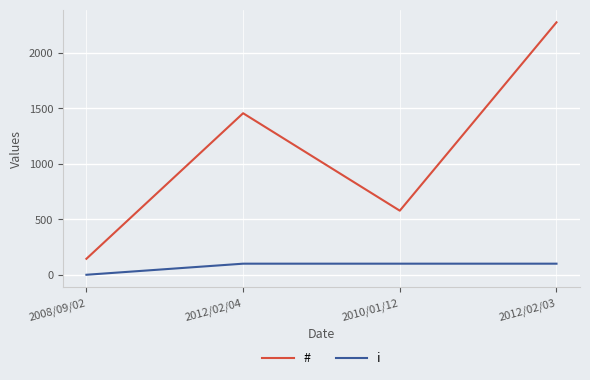

Where is the first local minimum for #?

2010/01/12